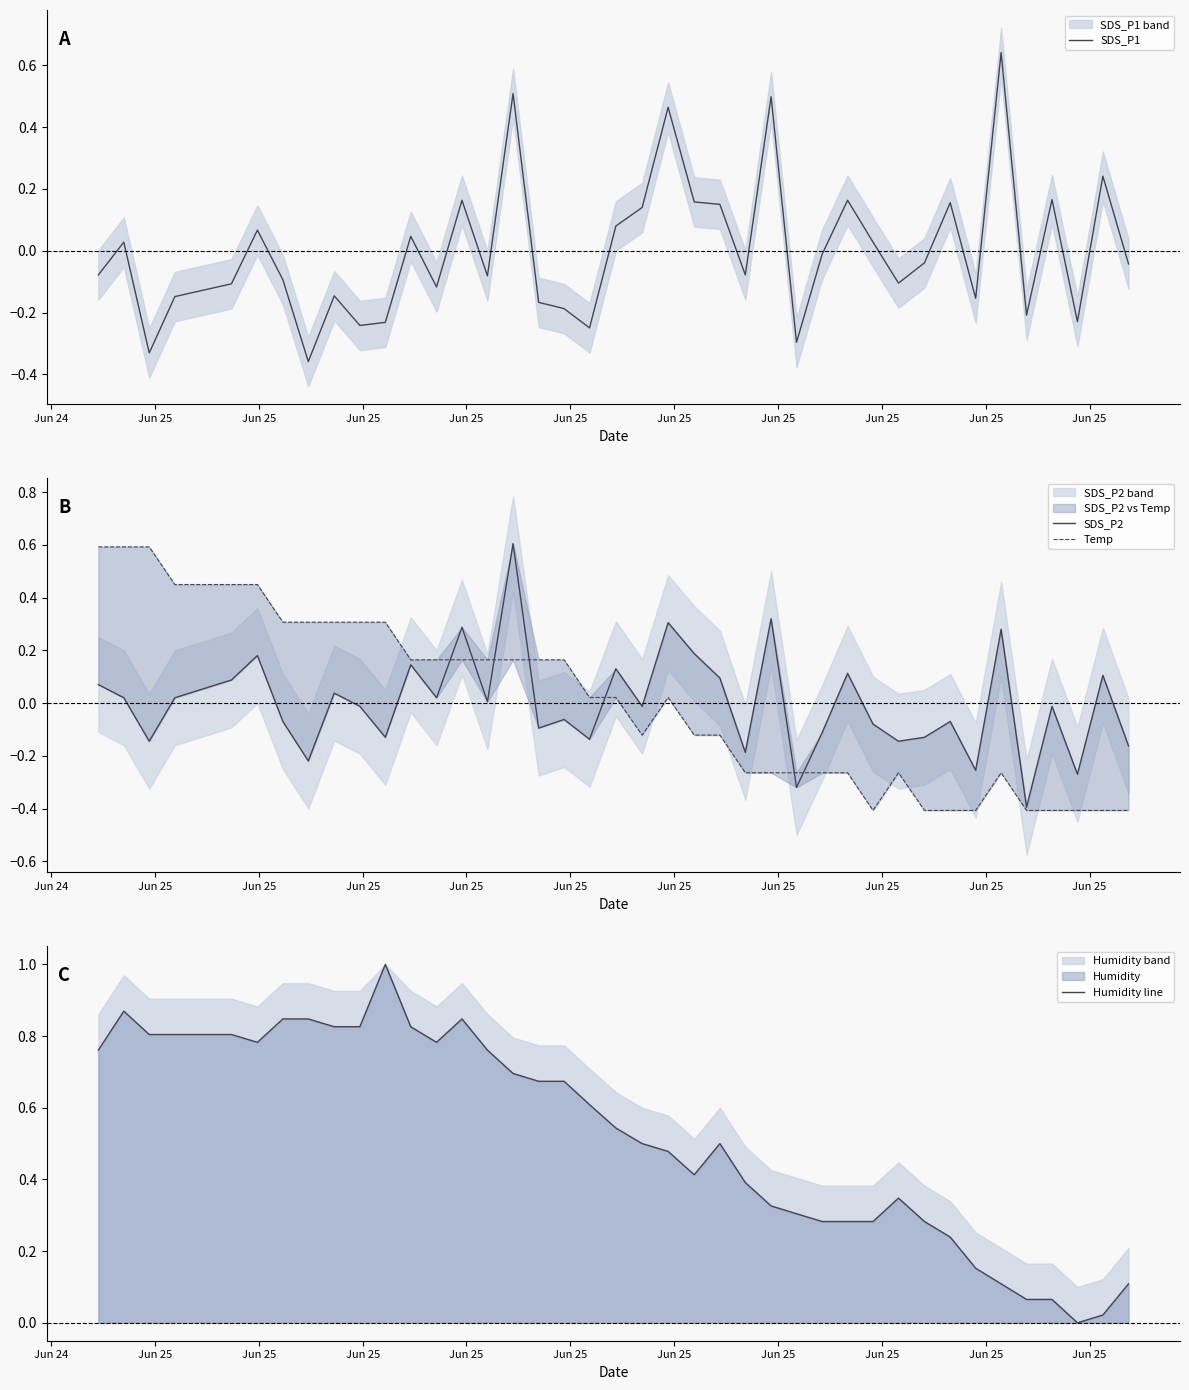

What is the value of the SDS_P1 point at the 26th from the left?

0.5